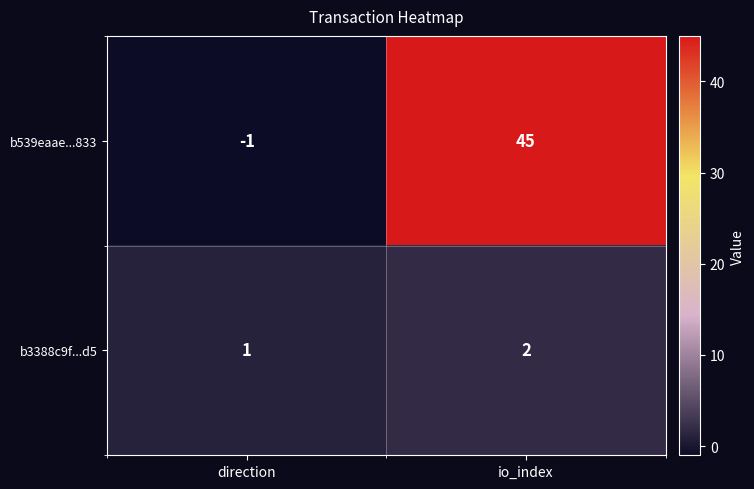

What is the average value of the b539eaae...833 series?

22